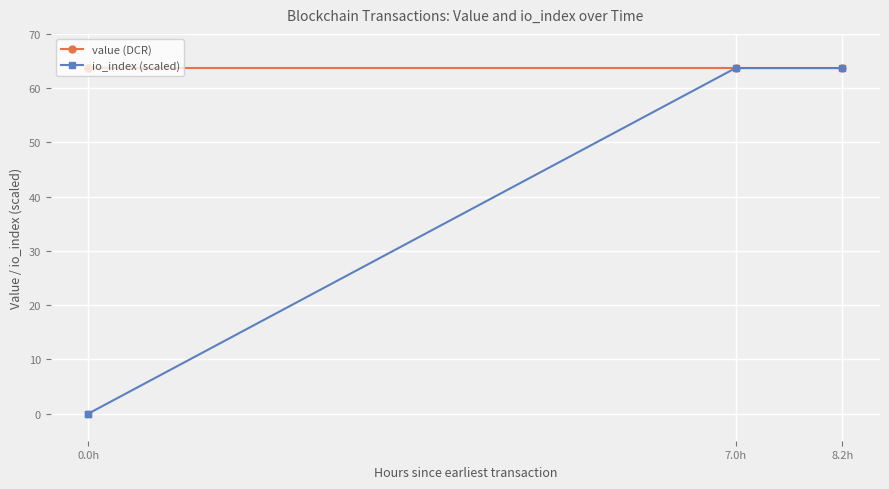

How many lines are shown in the chart?

2